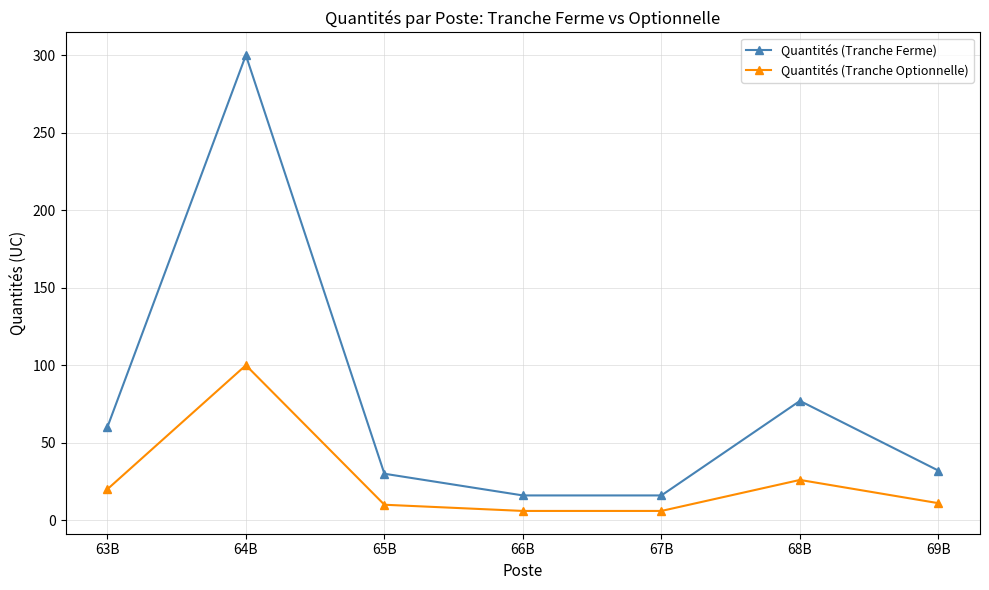

True or false: Quantités (Tranche Ferme) has a value of 16 at 65B.

False